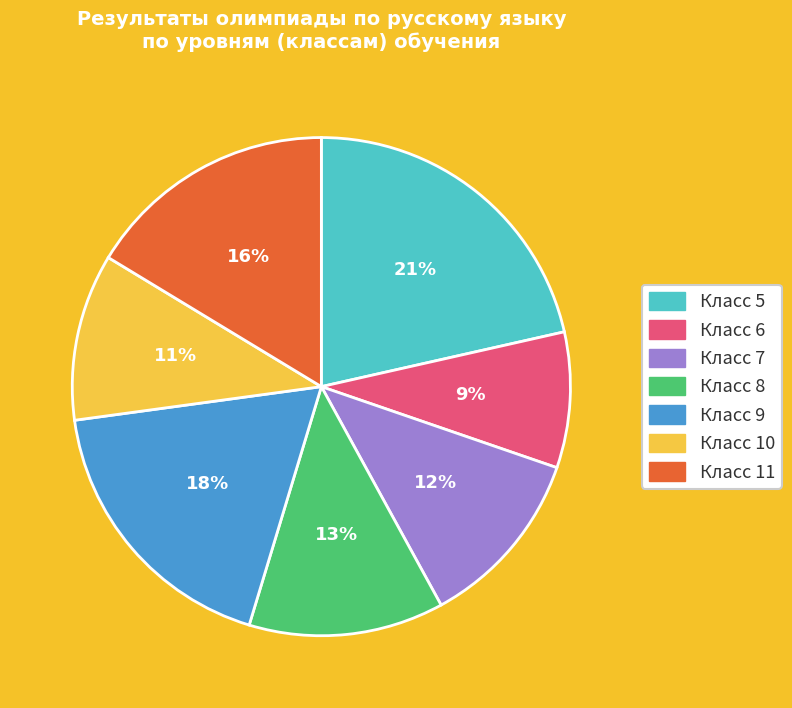

Is it true that Класс 11 is 11% of the pie?

False